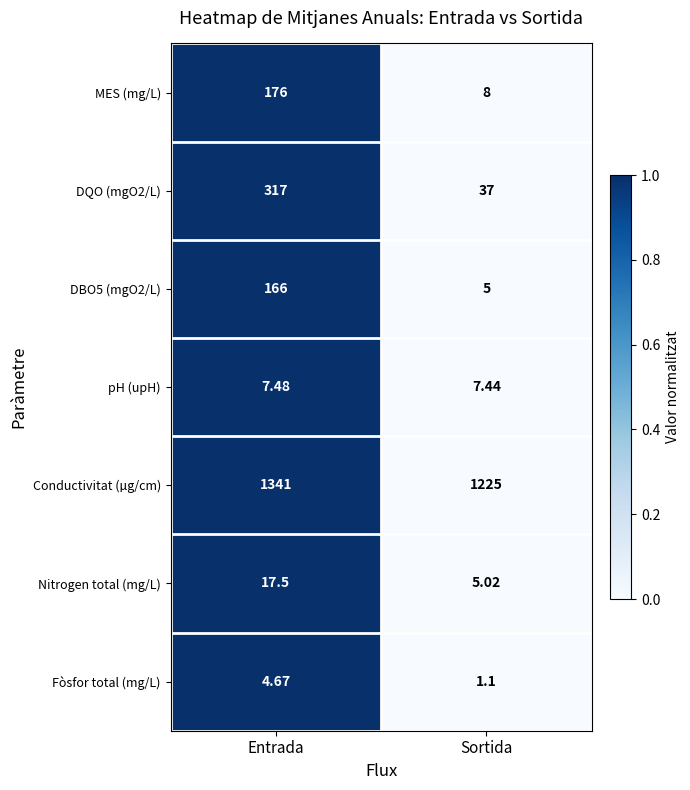

Which series has the largest total across all categories?

Conductivitat (µg/cm)